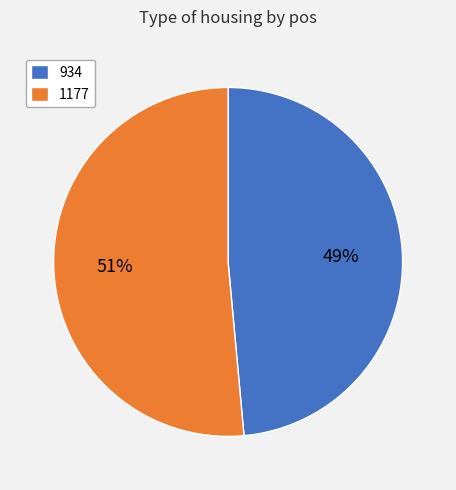

To the nearest percent, what is the combined percentage of 1177 and 934?

100%